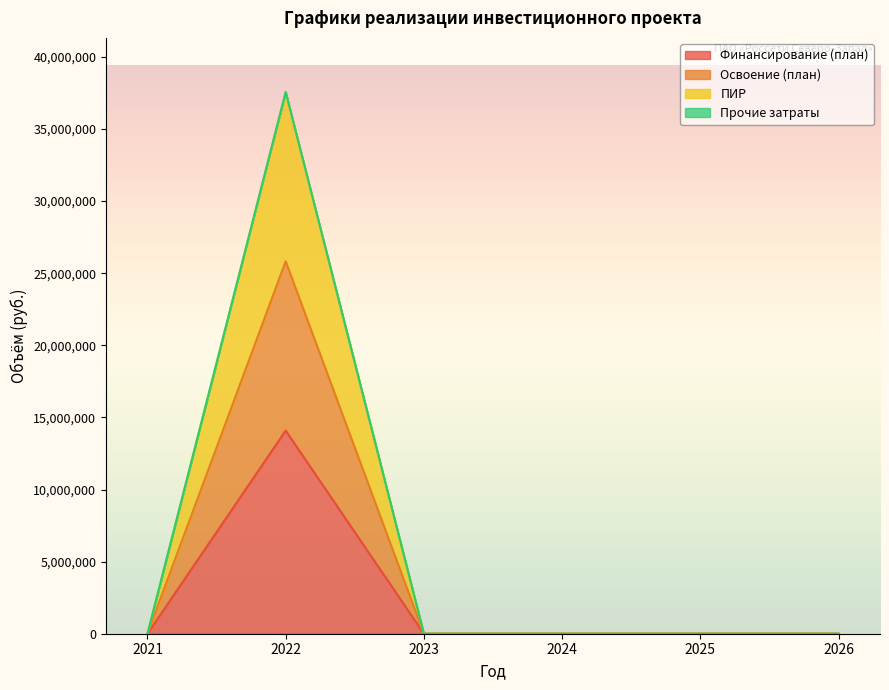

True or false: Финансирование (план) and ПИР cross at least once.

False